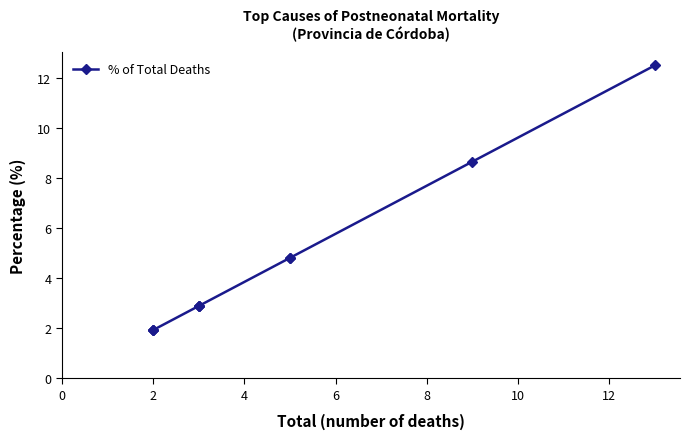

True or false: there are more than 0 points higher than both neighbors.

False